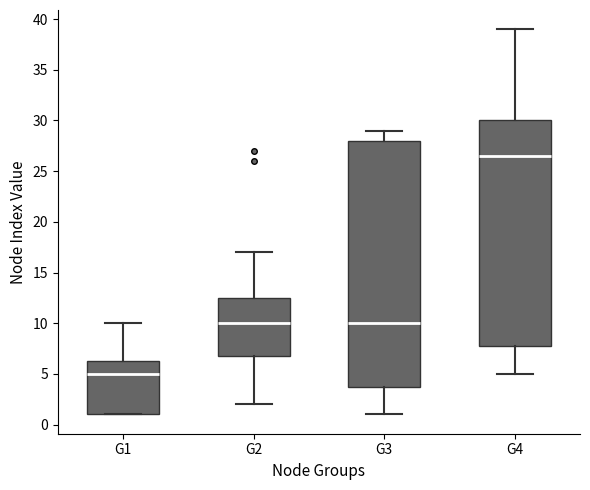

Where is the lower edge of the box for G3 on the y-axis? The values are not printed on the chart, so give them approximately, as read against the axis.

4.0